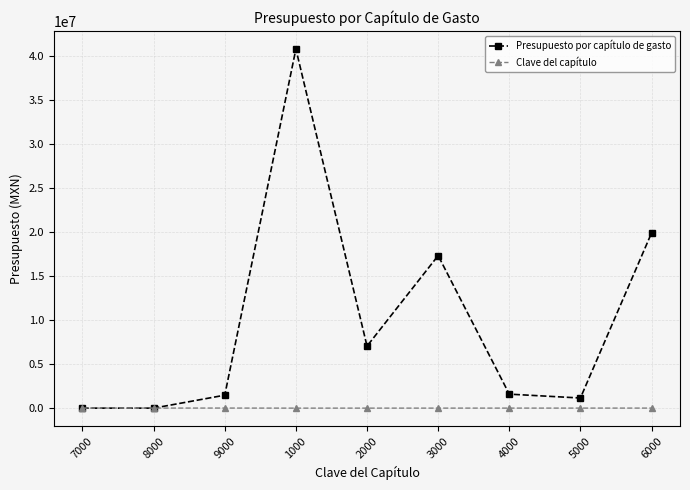

What is the total value across all series at 4000?

1591413.2